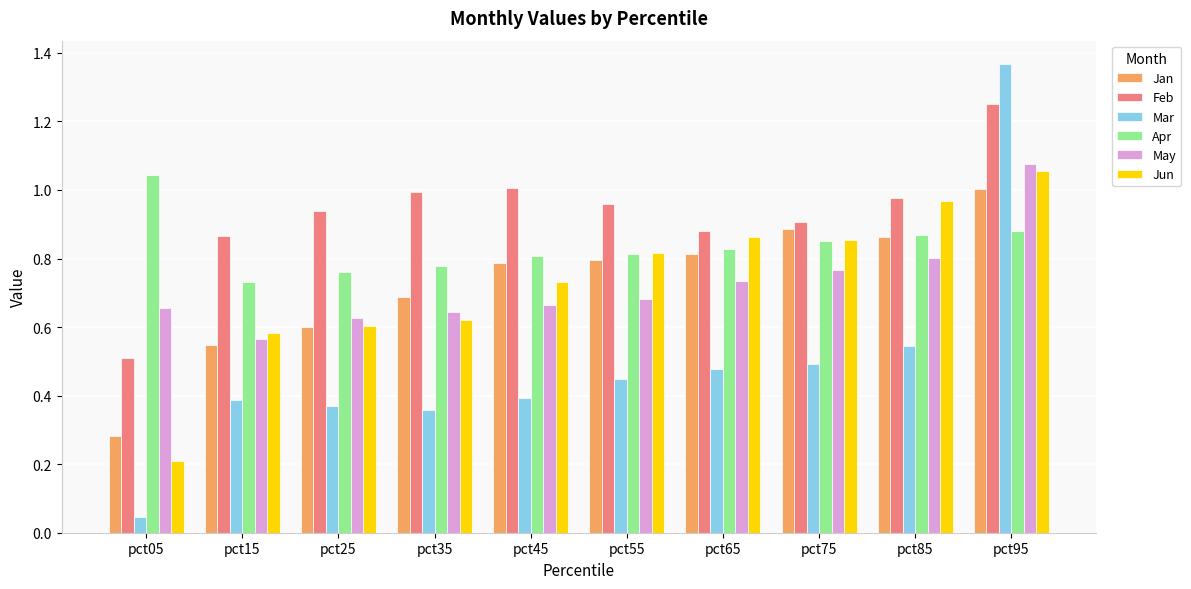

Which category has the lowest value in the Feb series?

pct05